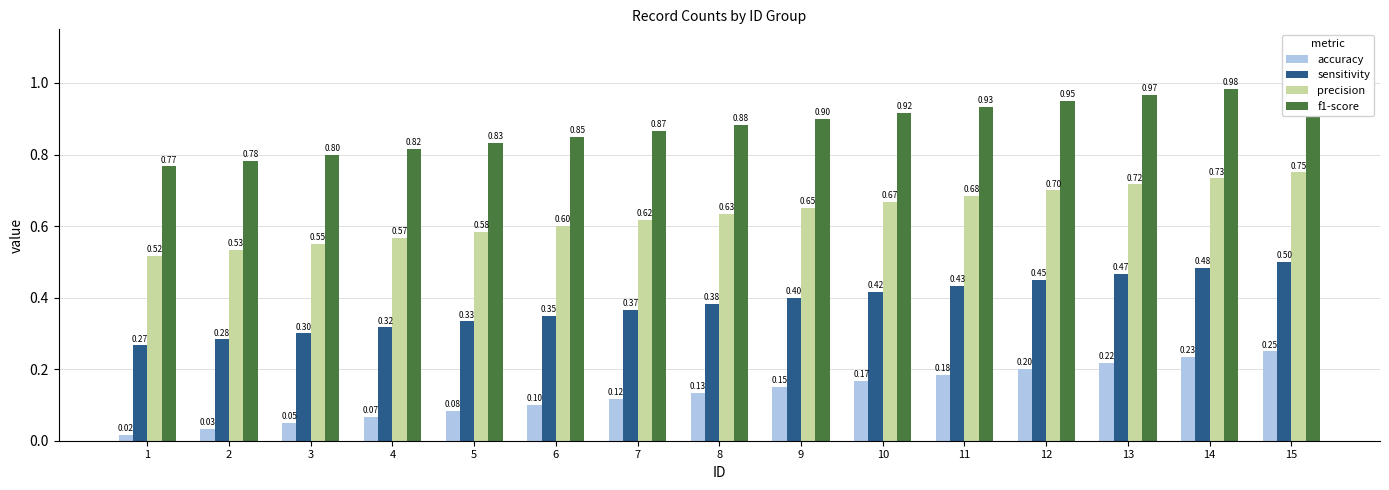

How many groups of bars are there?

15